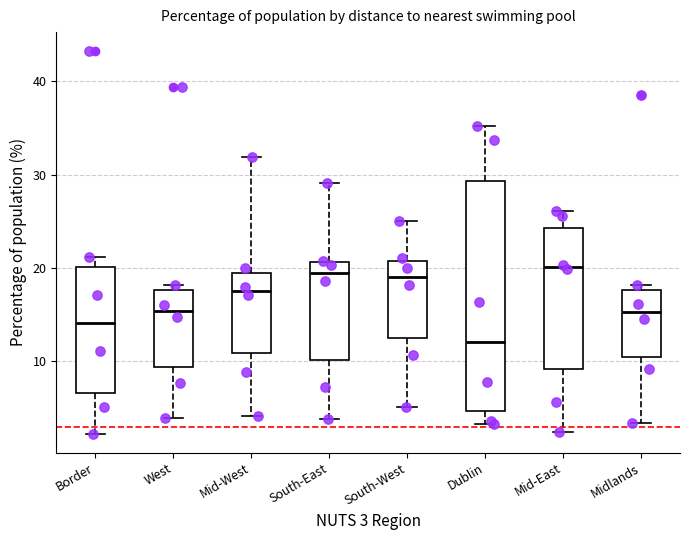

Comparing the boxes themselves (not the whiskers), which one is the tallest?

Dublin